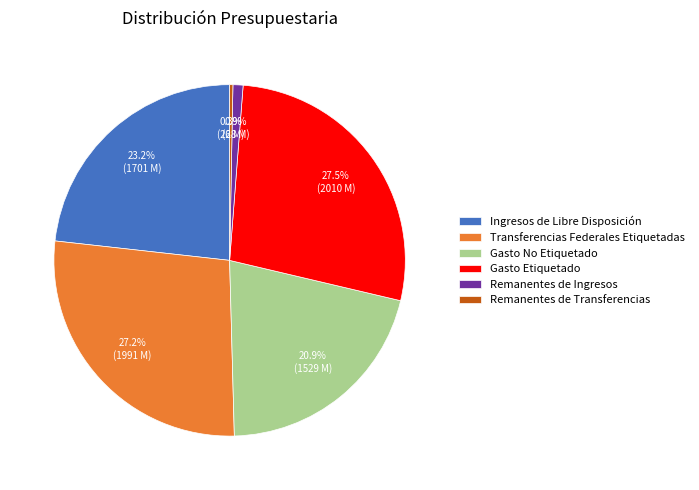

Count the number of slices in the pie.

6